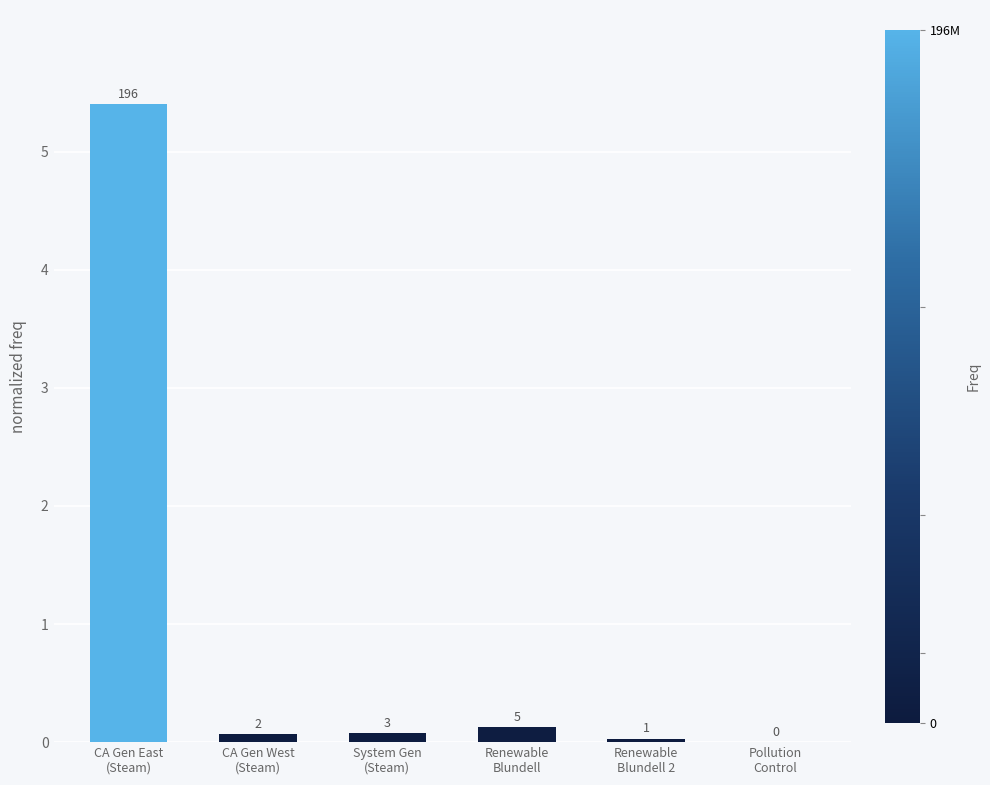

Does the chart contain stacked bars?

No